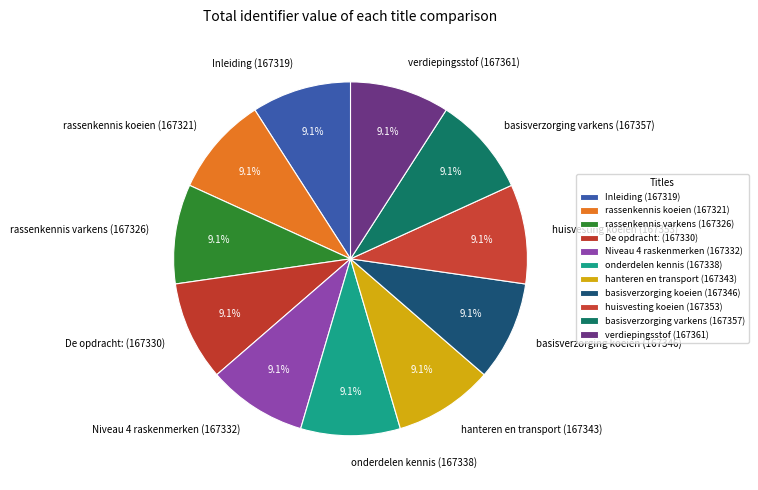

Does De opdracht: (167330) represent more than half of the total?

No